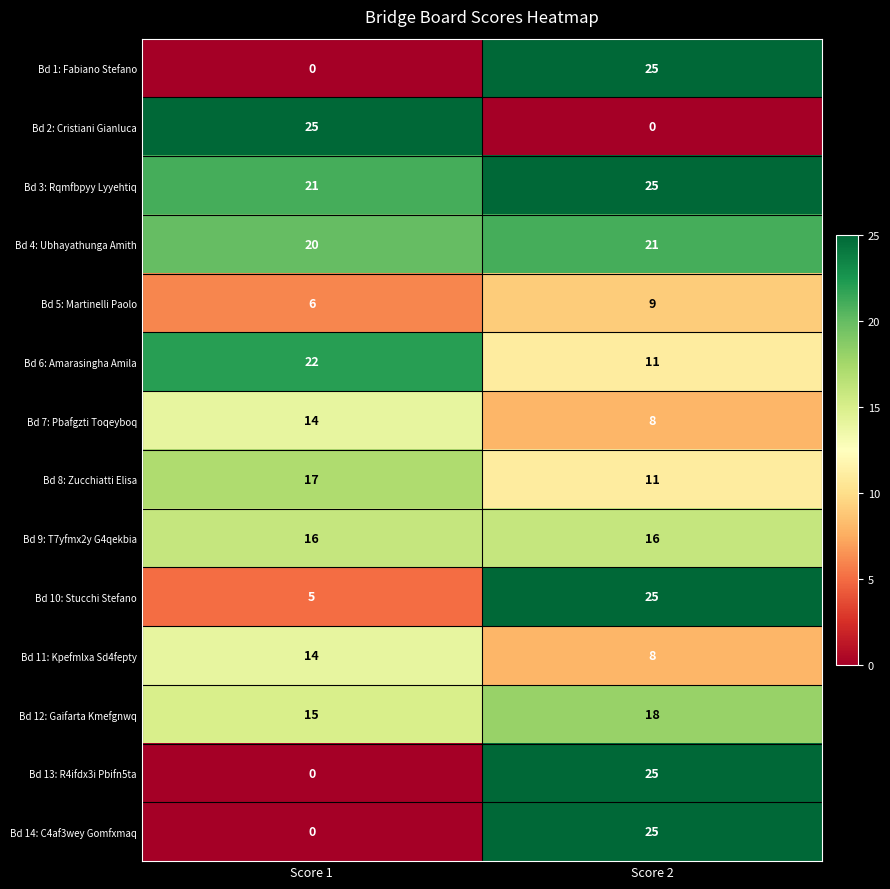

Rank the categories by Bd 13: R4ifdx3i Pbifn5ta value from lowest to highest.

Score 1, Score 2